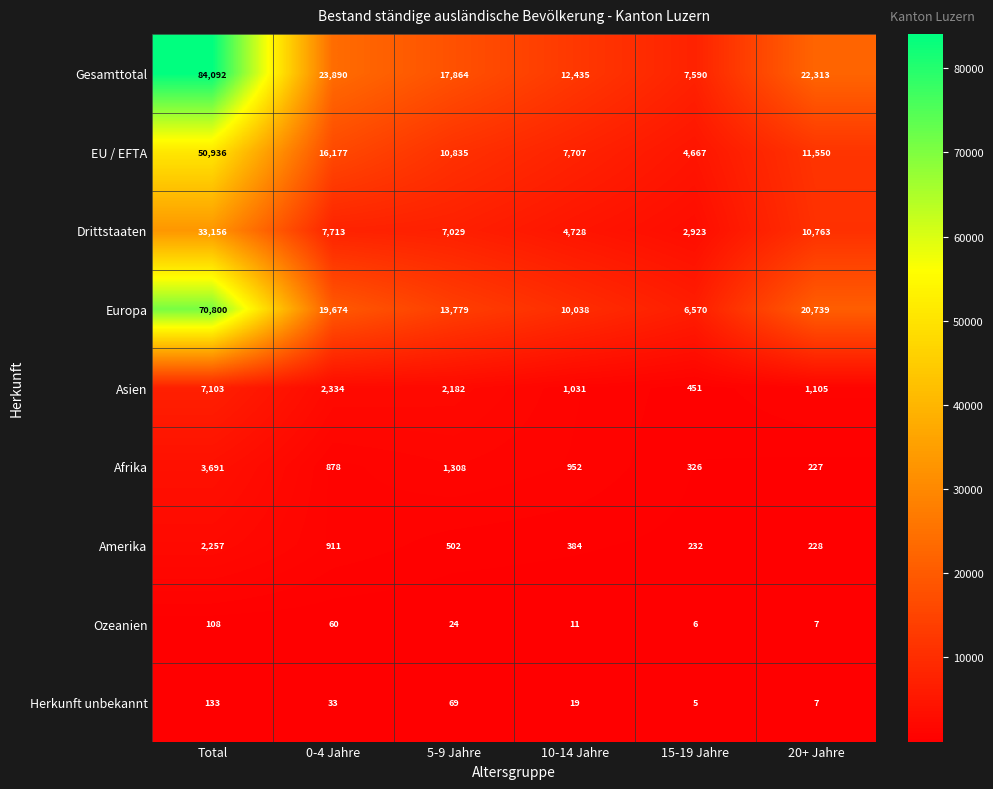

At 15-19 Jahre, list the series in order from largest to smallest.

Gesamttotal, Europa, EU / EFTA, Drittstaaten, Asien, Afrika, Amerika, Ozeanien, Herkunft unbekannt